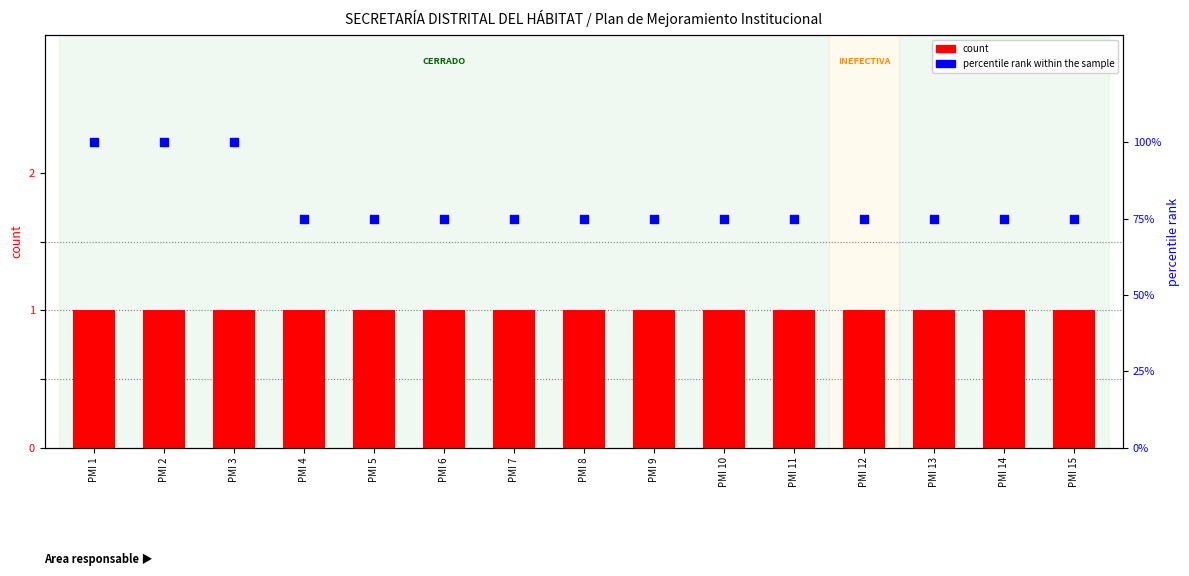

Which series has the largest total across all categories?

percentile rank within the sample